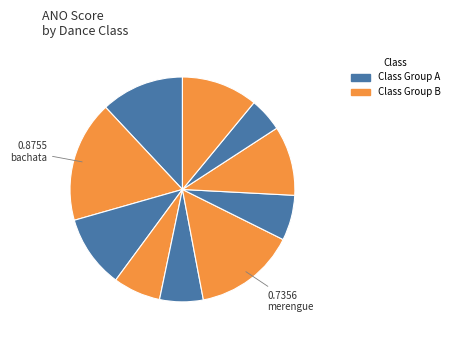

How many slices are in this pie chart?

10